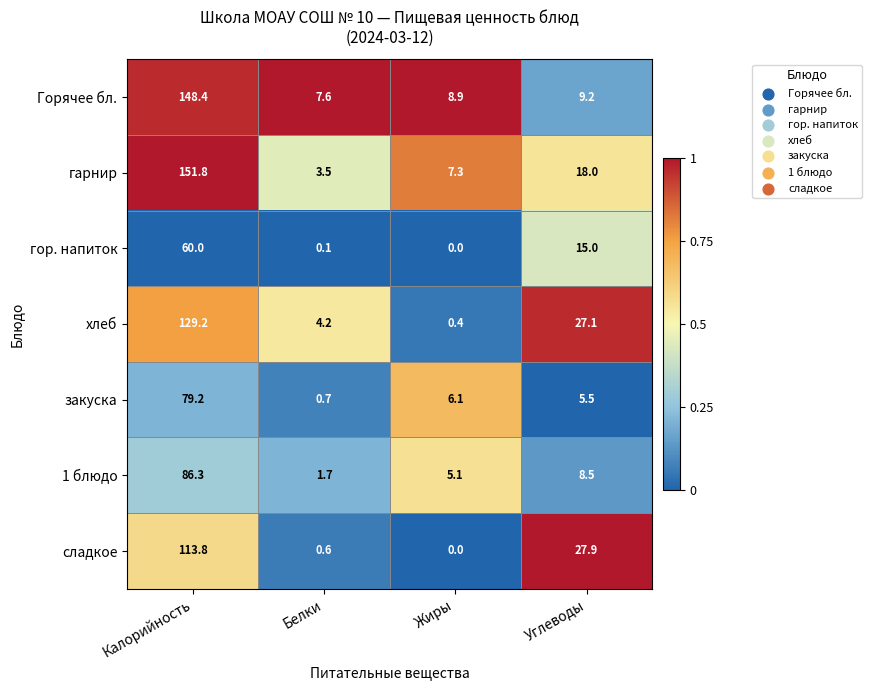

How many series are shown in this chart?

7